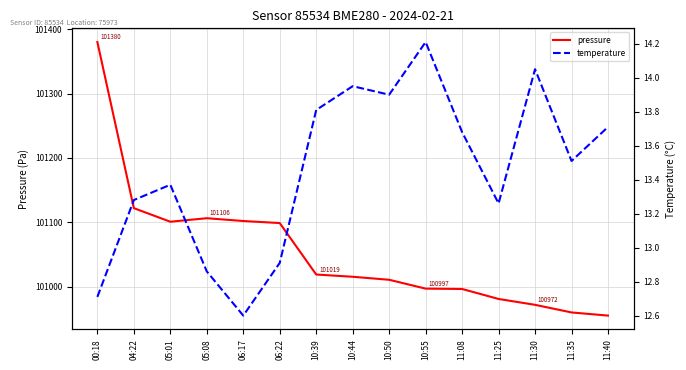

Which category has the highest value in the pressure series?

00:18